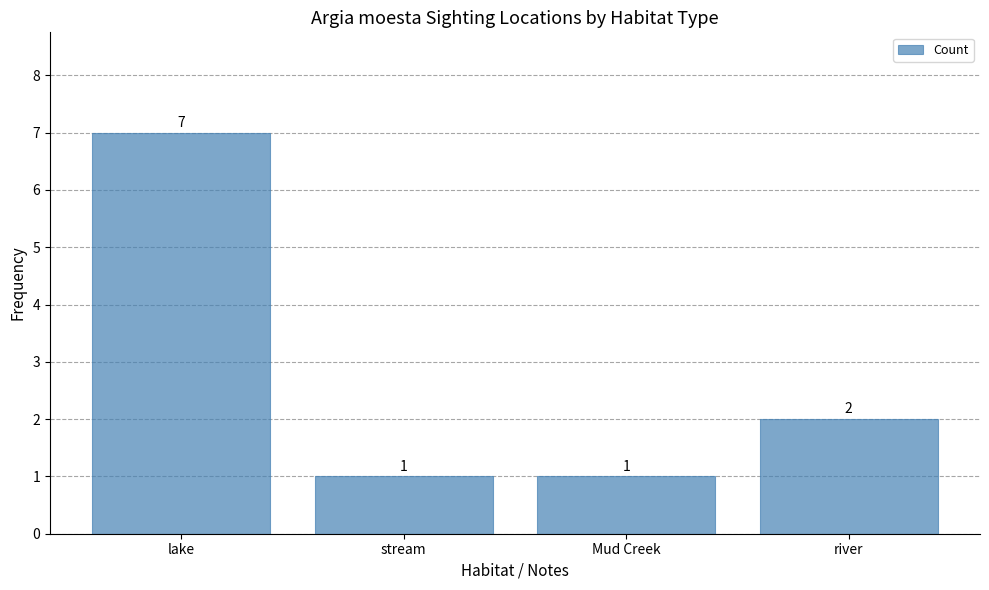

Reading left to right, list all the values displayed in this chart.

lake=7	stream=1	Mud Creek=1	river=2